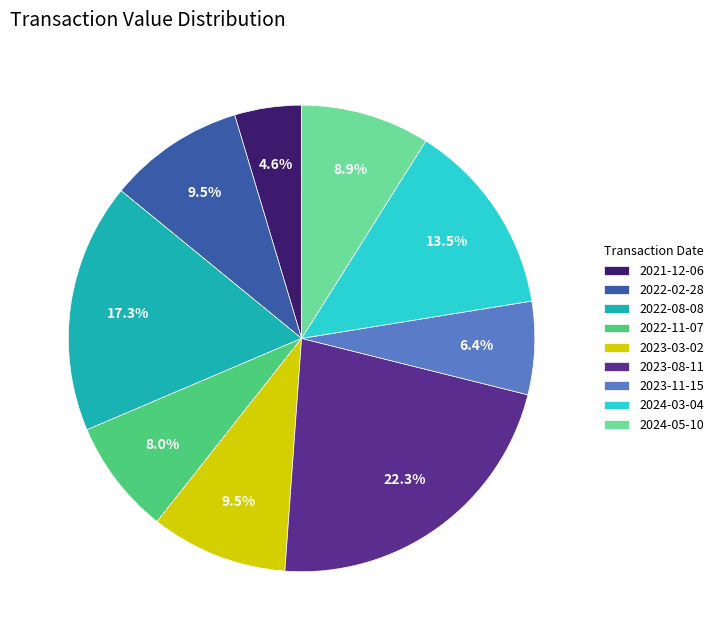

Is there a majority slice in this chart?

No